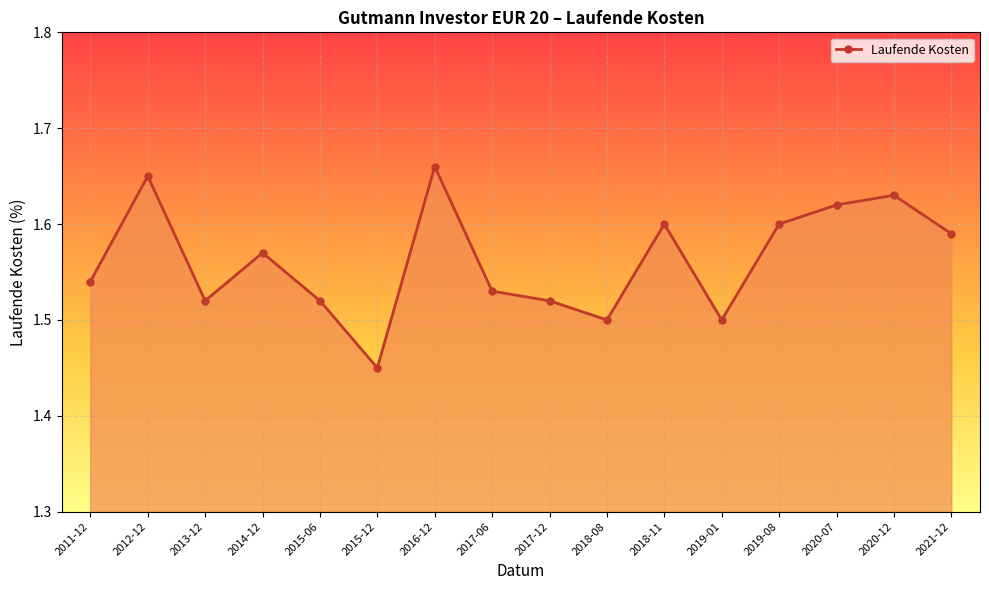

How many distinct data groups are displayed?

1